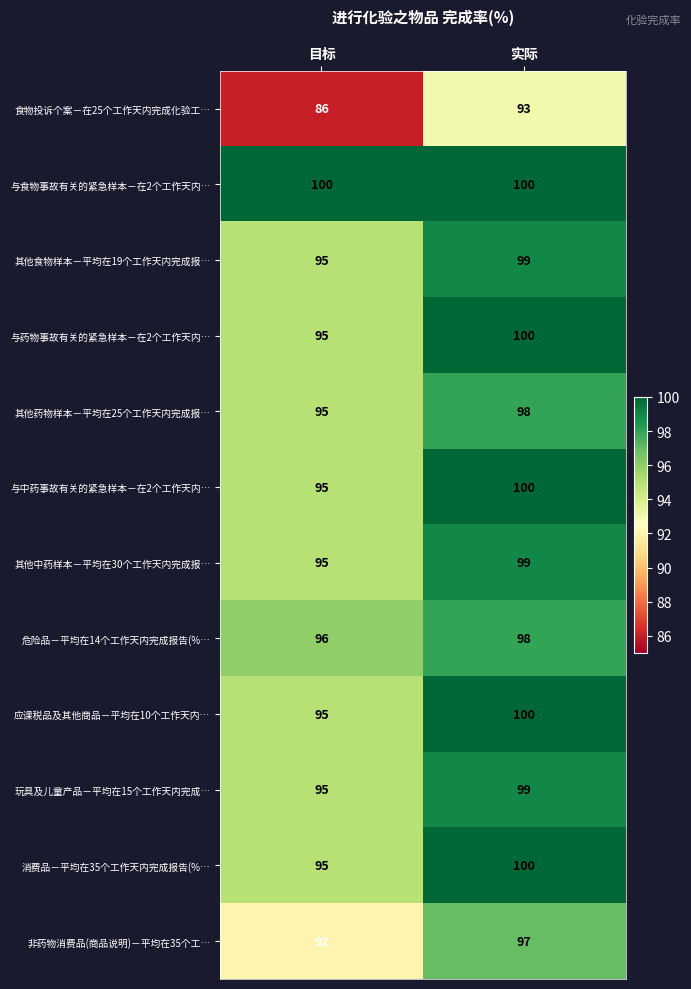

What is the sum of all 其他食物样本－平均在19个工作天内完成报… values?

194